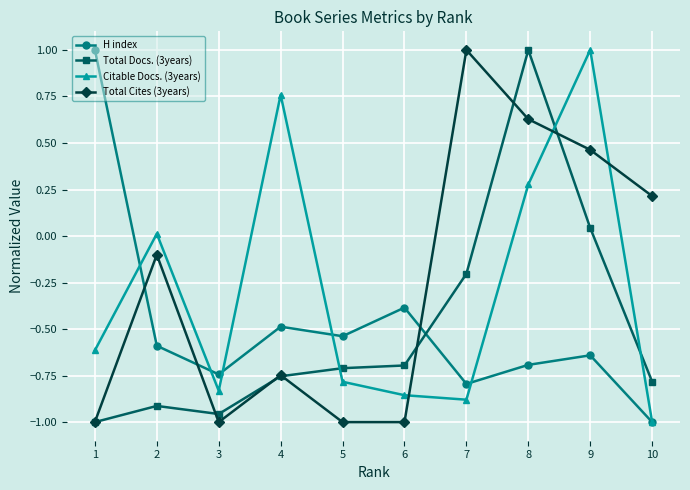

Where is the first local minimum for Citable Docs. (3years)?

3